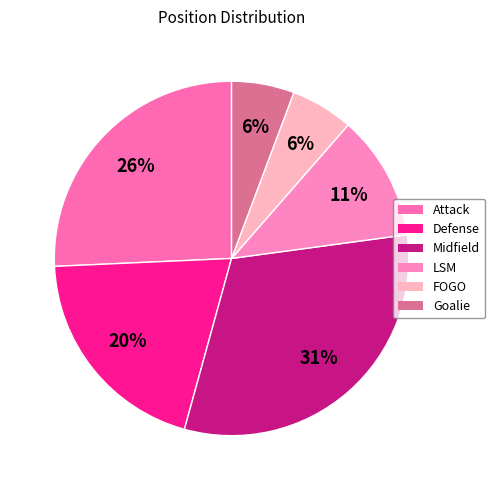

Is the sum of Defense and Goalie greater than half?

No